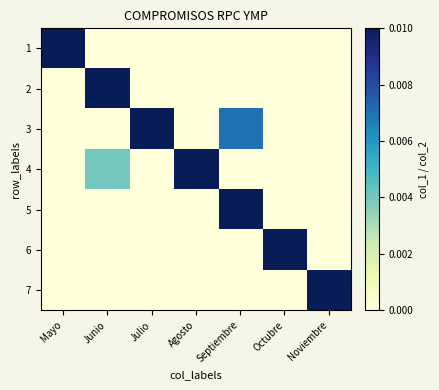

Which label corresponds to the largest value in the chart?

Mayo